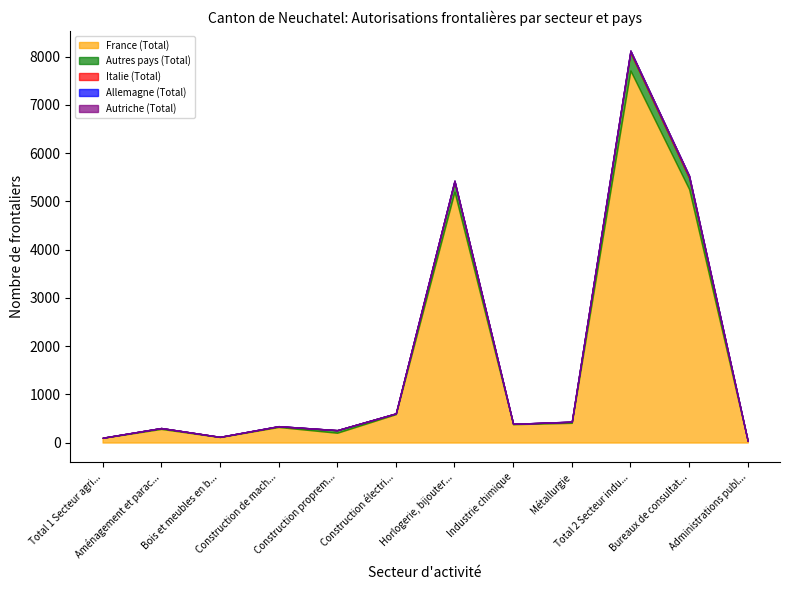

True or false: Autres pays (Total) has a value of 305 at Horlogerie, bijouterie.

False